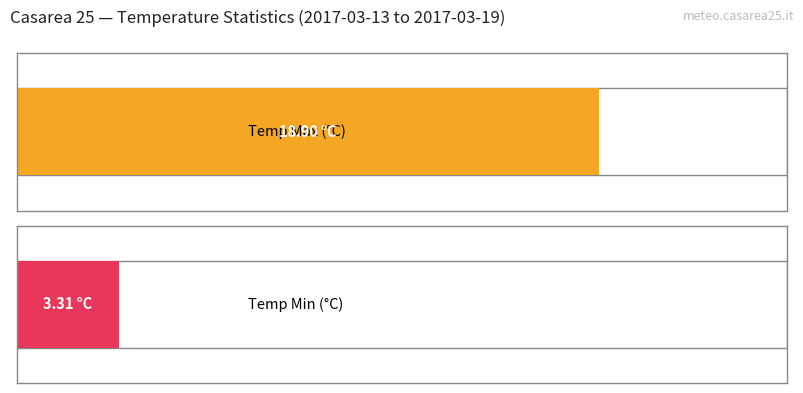

What is the difference between the highest and lowest values at 2017-03-15?

15.1